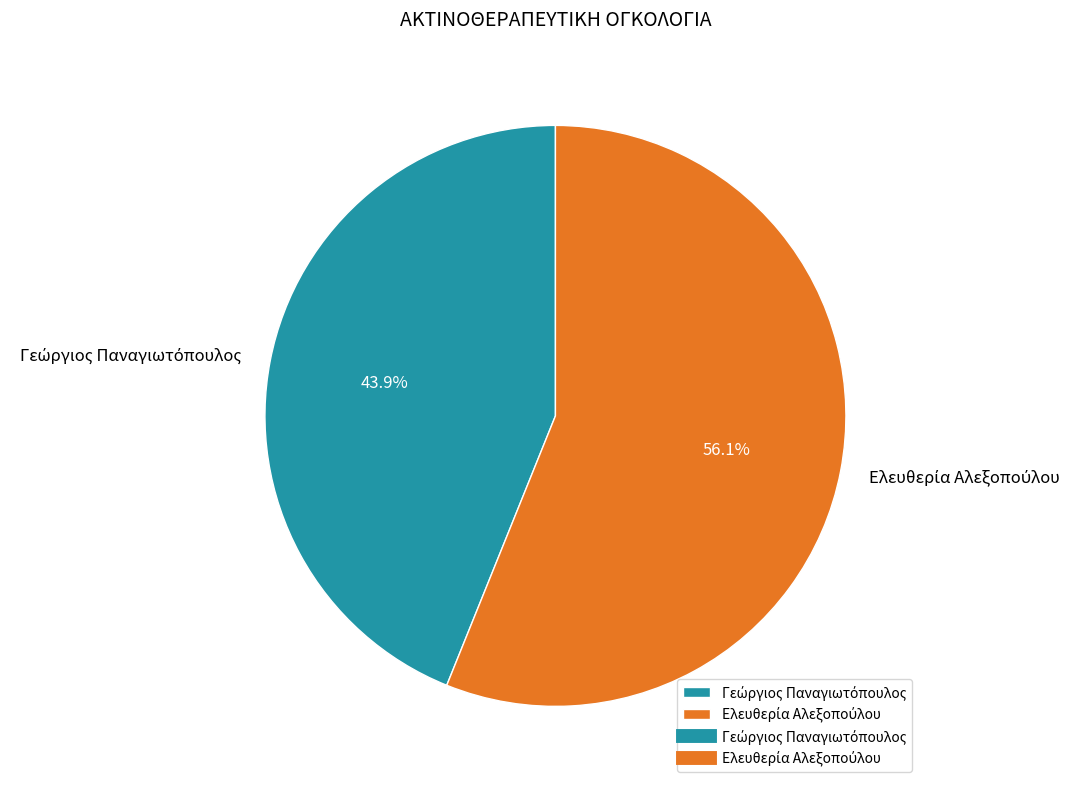

Is there any slice that represents more than half of the pie?

Yes